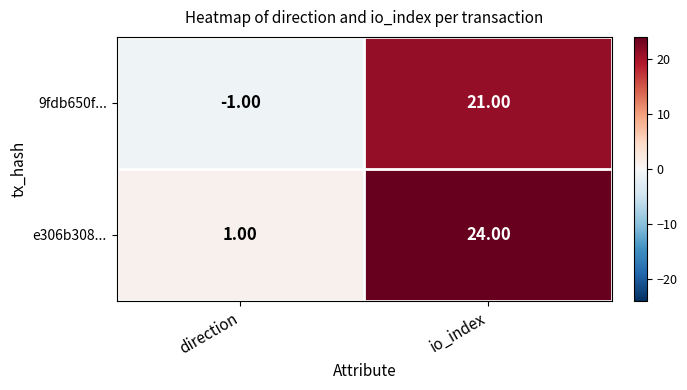

List the labels in order of e306b308... value, largest first.

io_index, direction